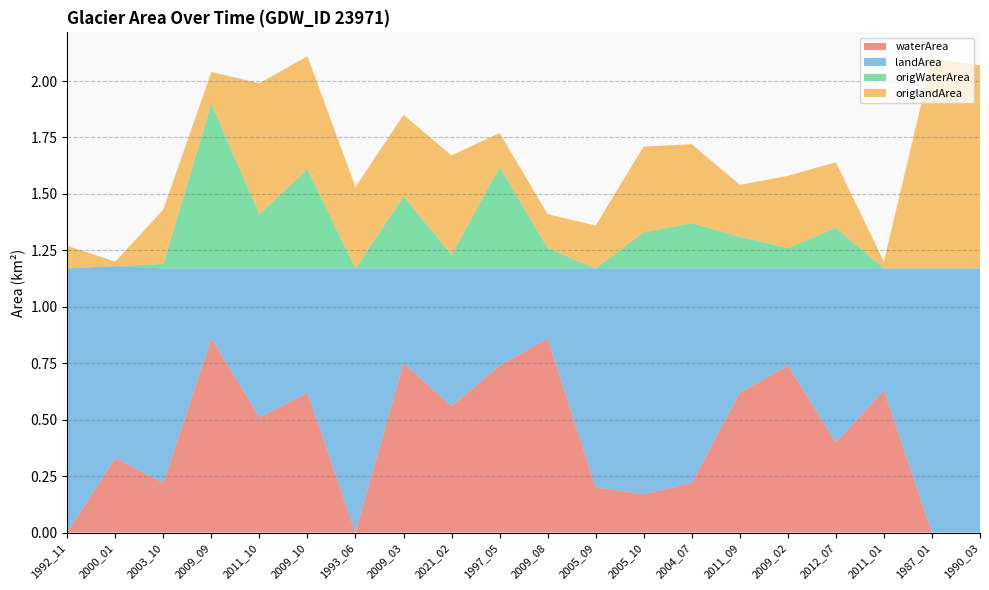

Reading right to left, transcribe all the data shown in this chart.

waterArea: 1990_03=0.0	1987_01=0.0	2011_01=0.6	2012_07=0.4	2009_02=0.7	2011_09=0.6	2004_07=0.2	2005_10=0.2	2005_09=0.2	2009_08=0.9	1997_05=0.7	2021_02=0.6	2009_03=0.8	1993_06=0.0	2009_10=0.6	2011_10=0.5	2009_09=0.9	2003_10=0.2	2000_01=0.3	1992_11=0.0
landArea: 1990_03=1.2	1987_01=1.2	2011_01=0.5	2012_07=0.8	2009_02=0.4	2011_09=0.6	2004_07=0.9	2005_10=1.0	2005_09=1.0	2009_08=0.3	1997_05=0.4	2021_02=0.6	2009_03=0.4	1993_06=1.2	2009_10=0.6	2011_10=0.7	2009_09=0.3	2003_10=0.9	2000_01=0.8	1992_11=1.2
origWaterArea: 1990_03=0.0	1987_01=0.0	2011_01=0.0	2012_07=0.2	2009_02=0.1	2011_09=0.1	2004_07=0.2	2005_10=0.2	2005_09=0.0	2009_08=0.1	1997_05=0.5	2021_02=0.1	2009_03=0.3	1993_06=0.0	2009_10=0.4	2011_10=0.2	2009_09=0.7	2003_10=0.0	2000_01=0.0	1992_11=0.0
origlandArea: 1990_03=0.9	1987_01=0.9	2011_01=0.0	2012_07=0.3	2009_02=0.3	2011_09=0.2	2004_07=0.3	2005_10=0.4	2005_09=0.2	2009_08=0.1	1997_05=0.1	2021_02=0.4	2009_03=0.4	1993_06=0.4	2009_10=0.5	2011_10=0.6	2009_09=0.1	2003_10=0.2	2000_01=0.0	1992_11=0.1